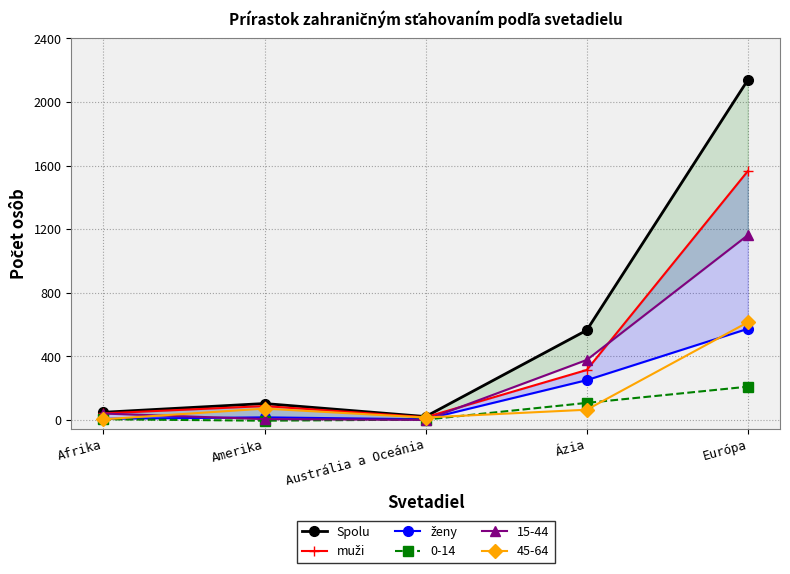

At which label is ženy closest to 288?

Ázia